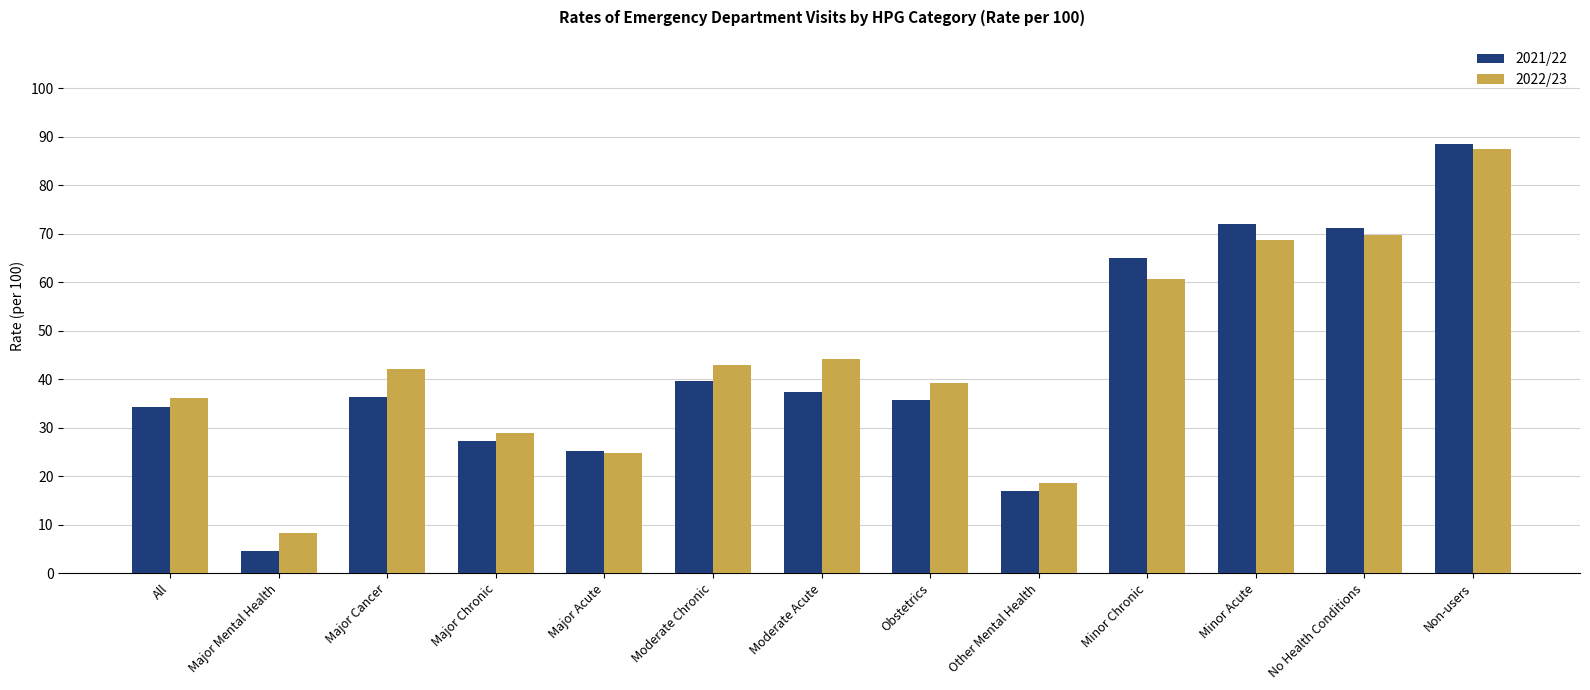

Rank the series at Moderate Acute from highest to lowest value.

2022/23, 2021/22